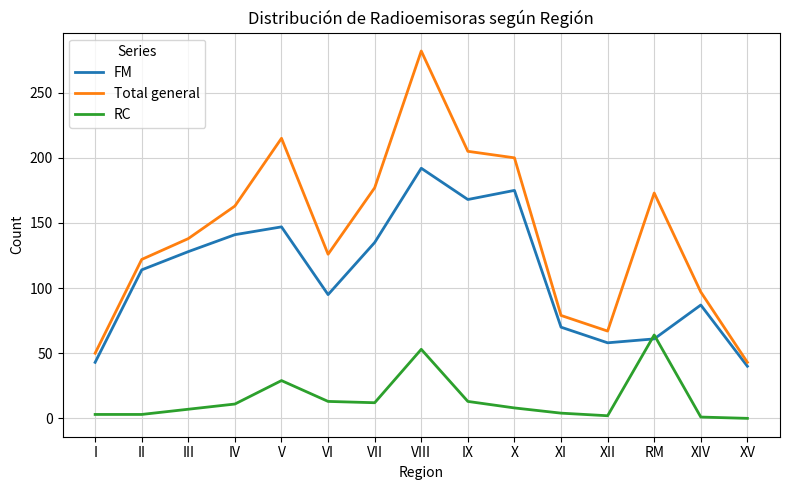

How many interior local peaks does the Total general series have?

3